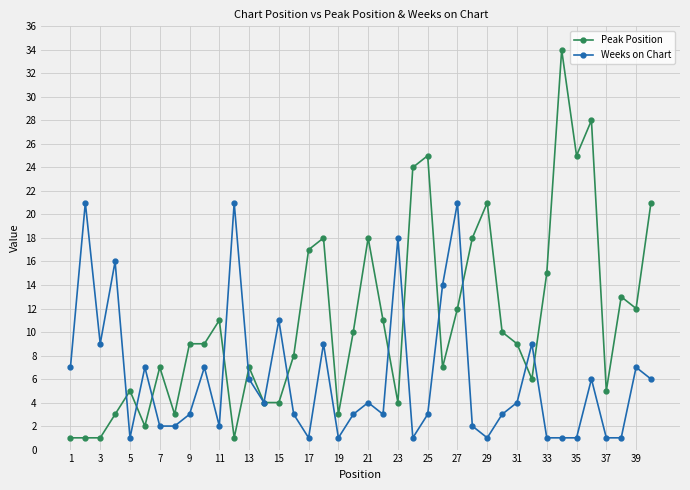

True or false: Peak Position has more than 2 points higher than both neighbors.

True